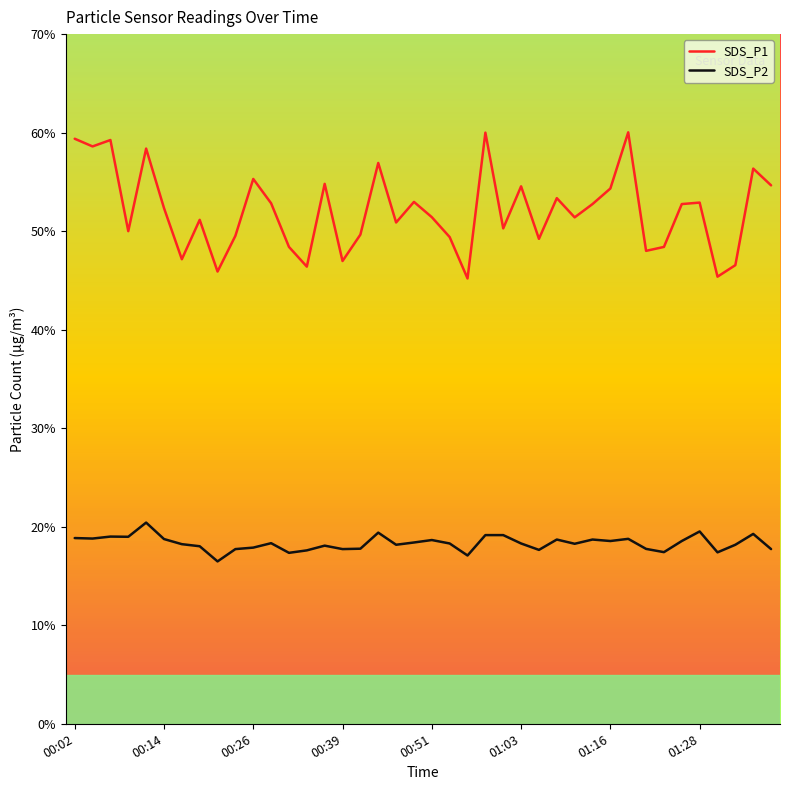

What is the minimum value for SDS_P1?

45.2